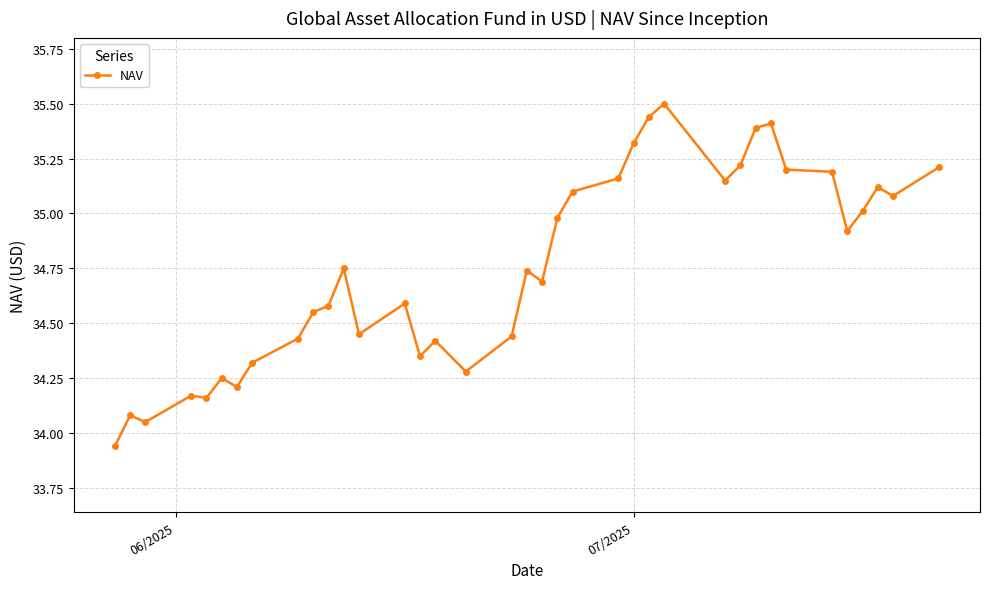

What is the value of the 33rd point from the left?

34.9